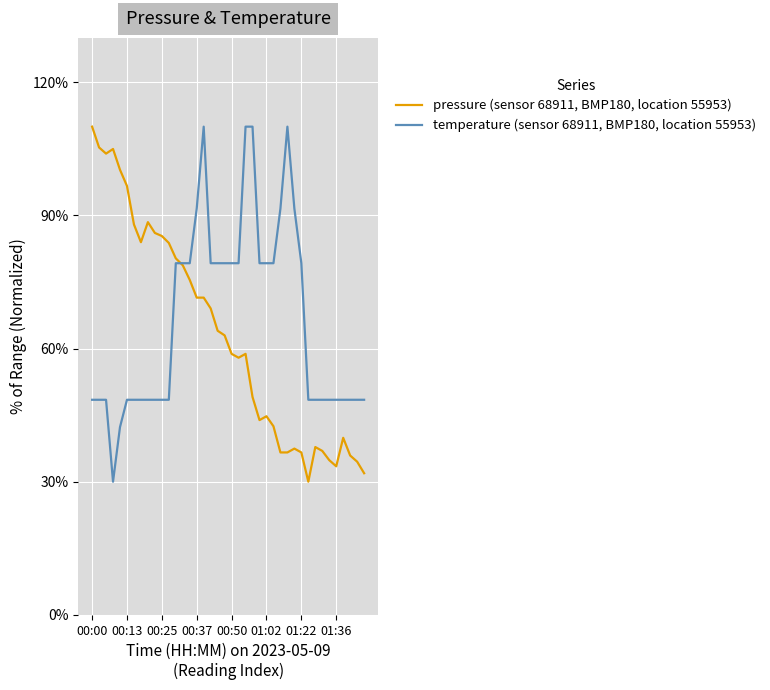

List the series in order of their overall mean, lowest first.

pressure (sensor 68911, BMP180, location 55953), temperature (sensor 68911, BMP180, location 55953)